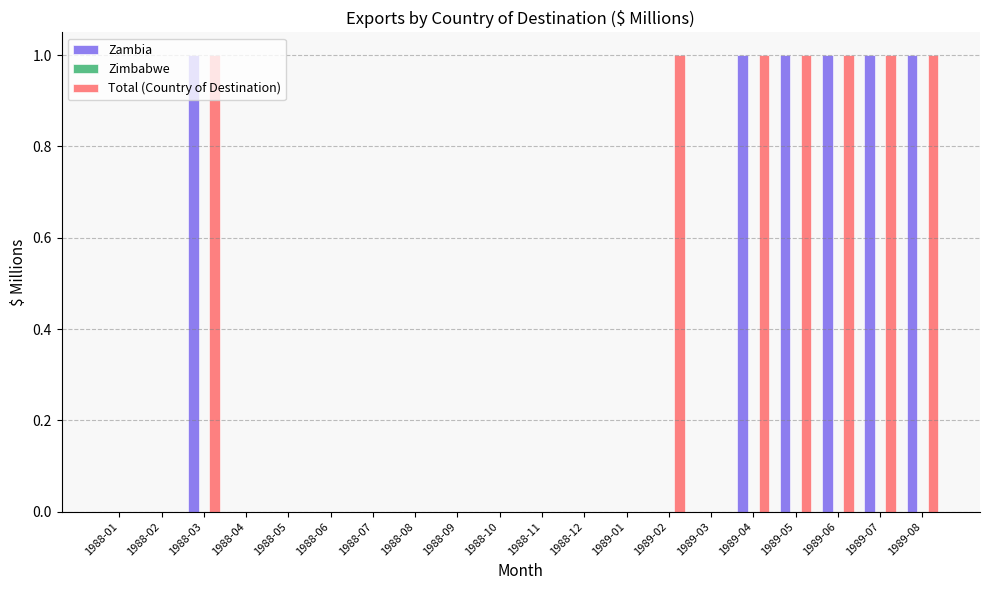

How many groups of bars are there?

20